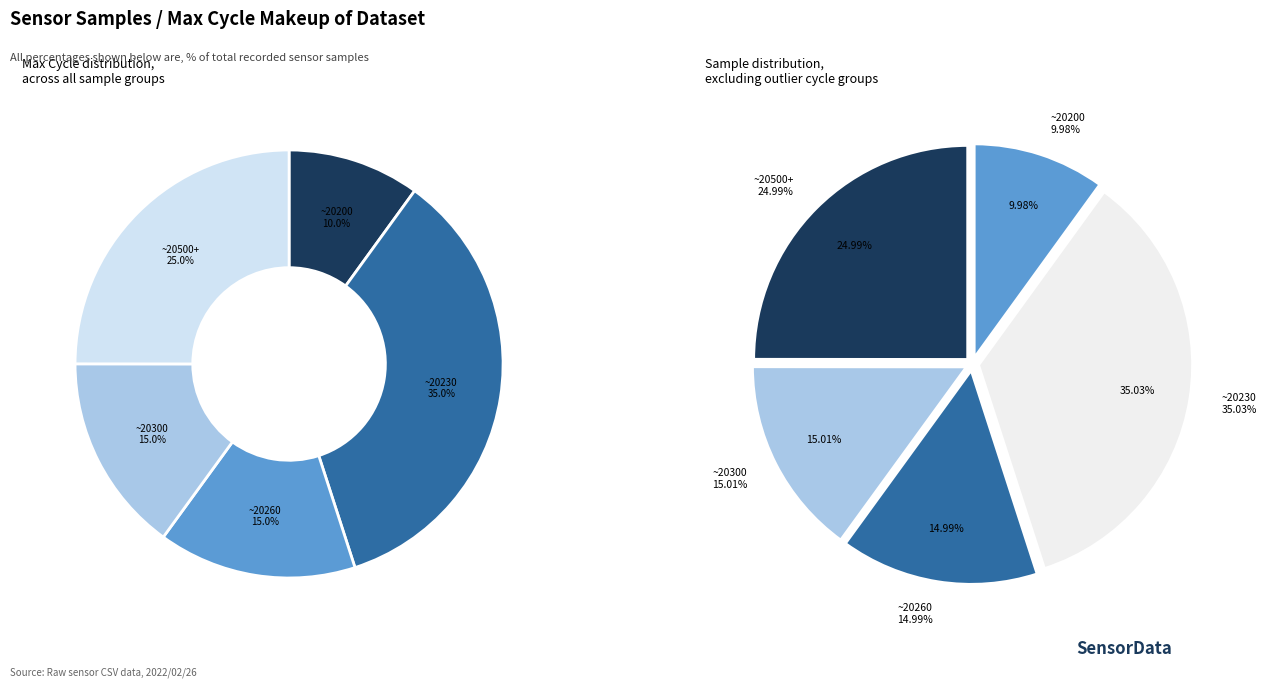

The 28-20229 slice represents 1% of the pie. True or false?

False